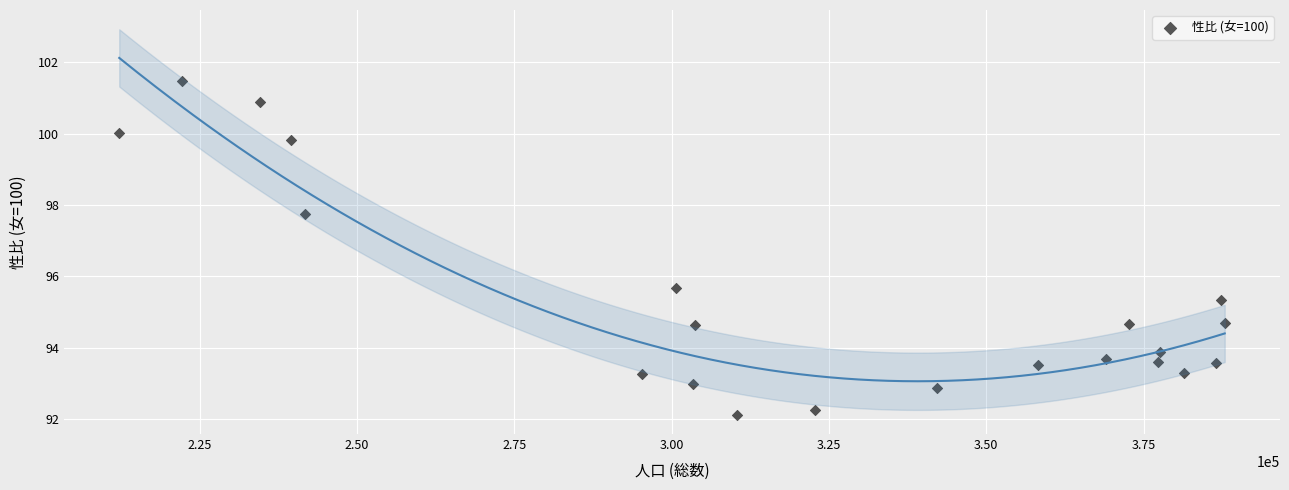

What Y value in the scatter plot is closest to 96?

95.7